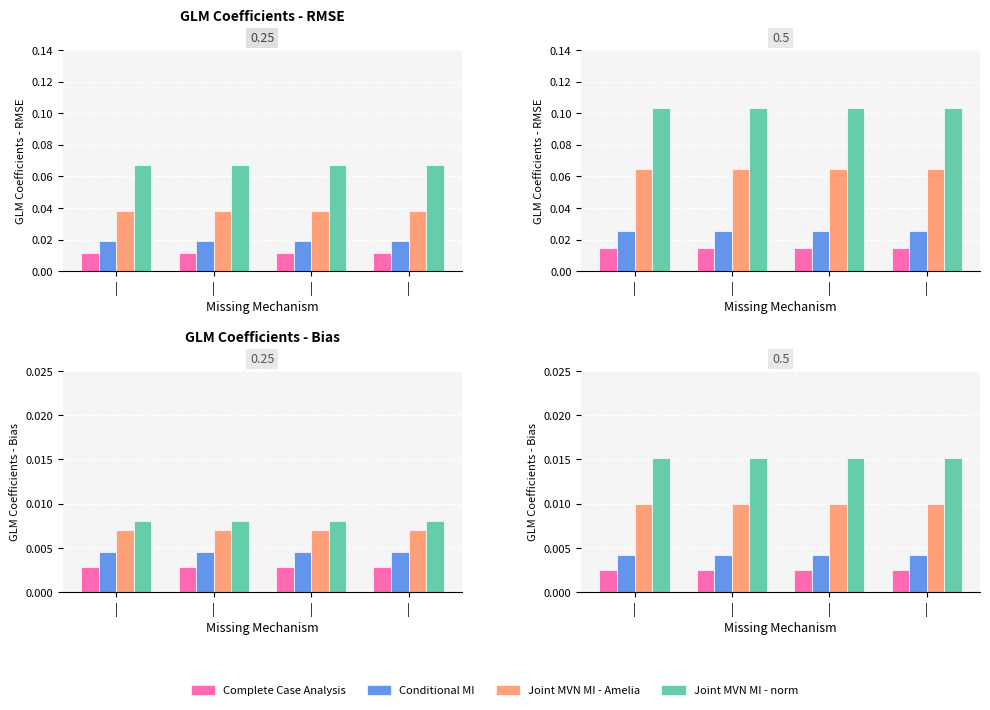

Where is VALOR DA IMPLANTACAO nearest to the value 0?

|